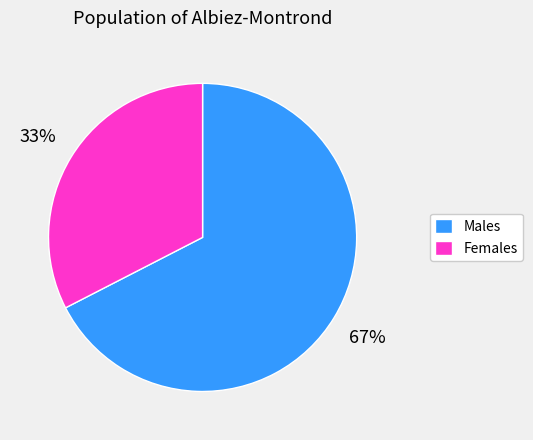

What is the largest slice in the pie chart?

Males